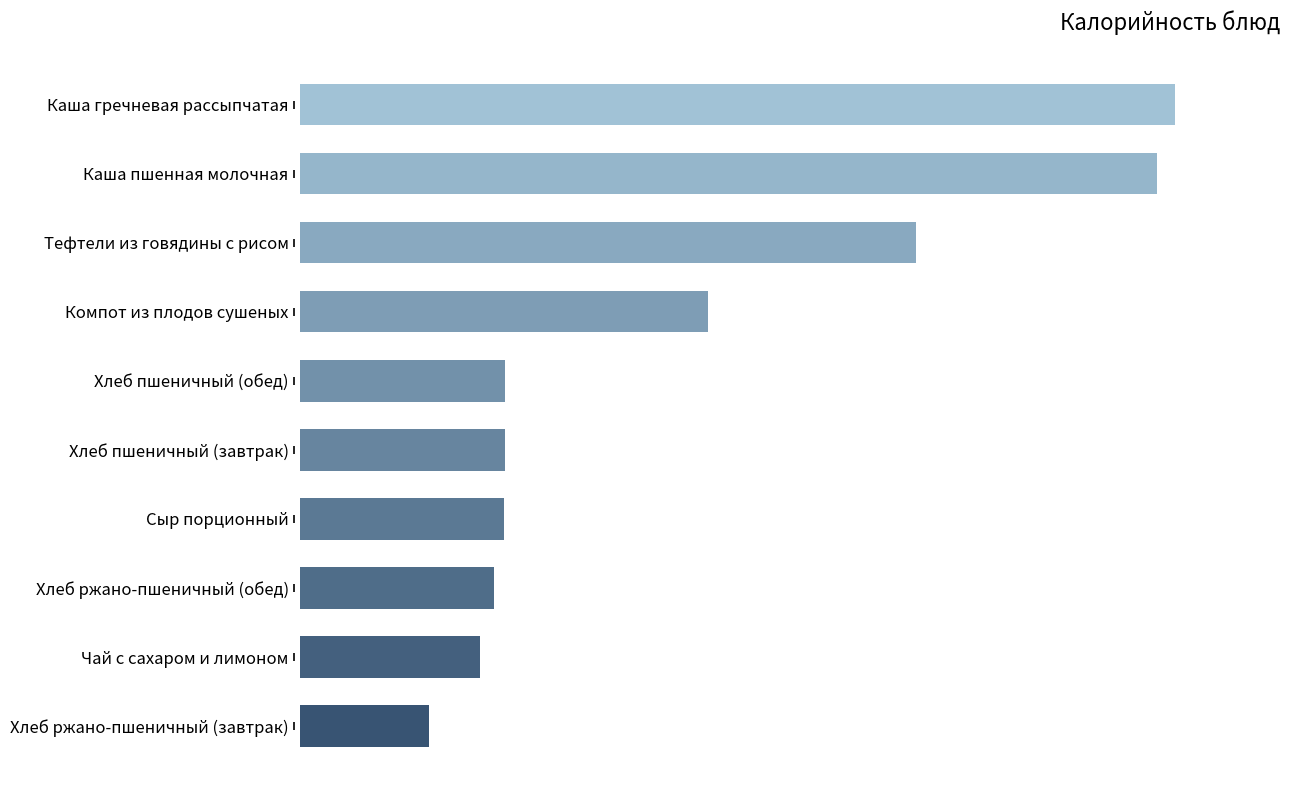

What is the average value?

134.2